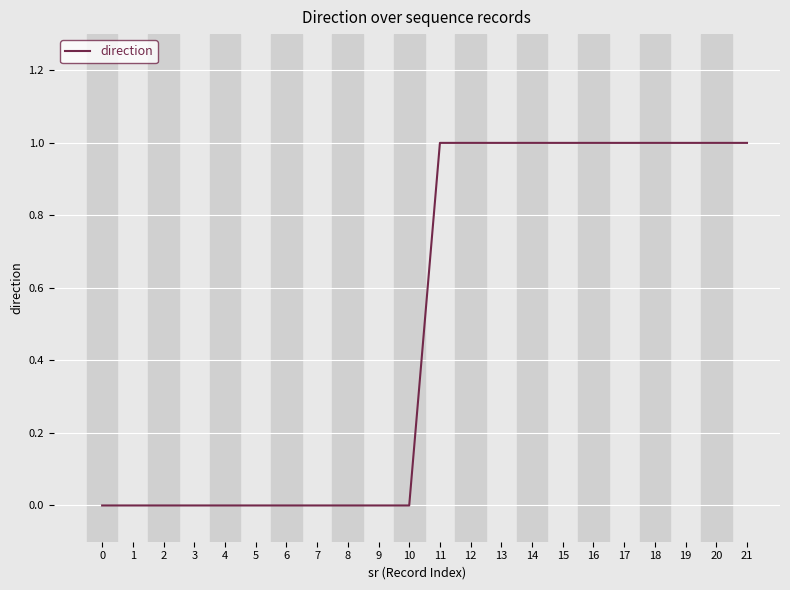

What is the change in value from 10 to 21?

+1